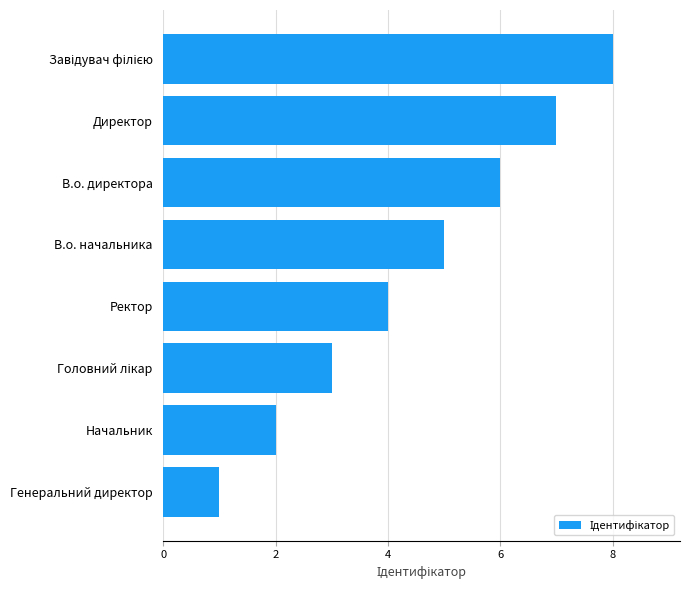

Approximately how many times larger is the value at Ректор compared to Начальник?

2.0